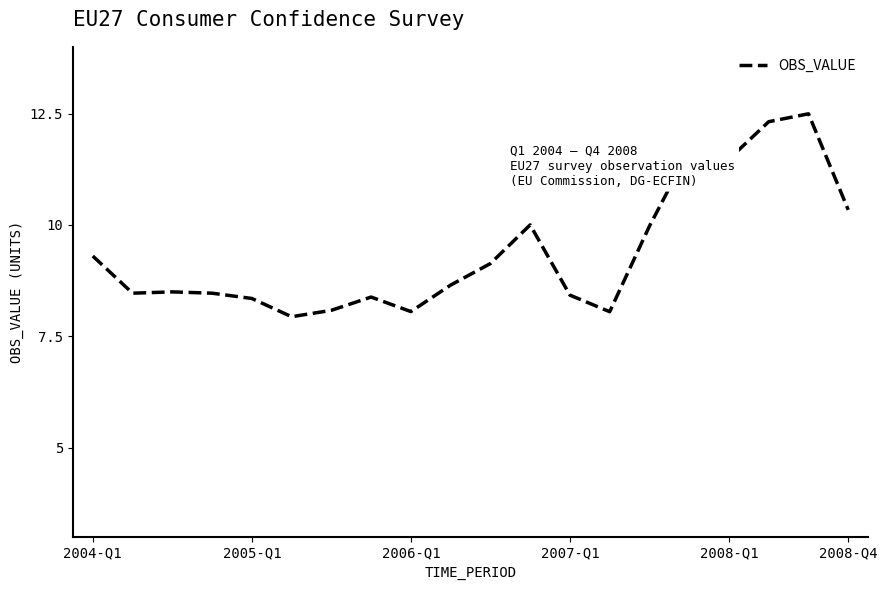

What is the greatest value displayed?

12.5